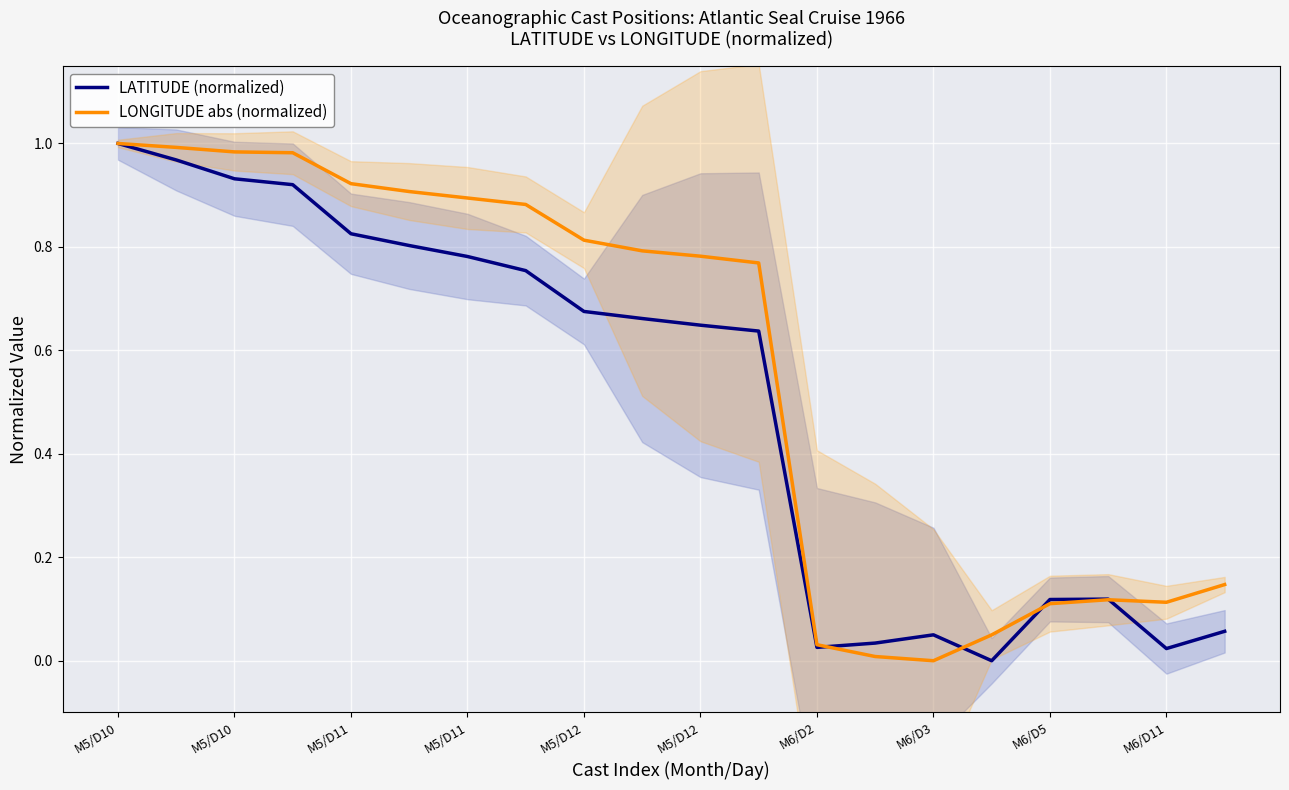

In LATITUDE (normalized), how many points are lower than both neighbors (excluding endpoints)?

3